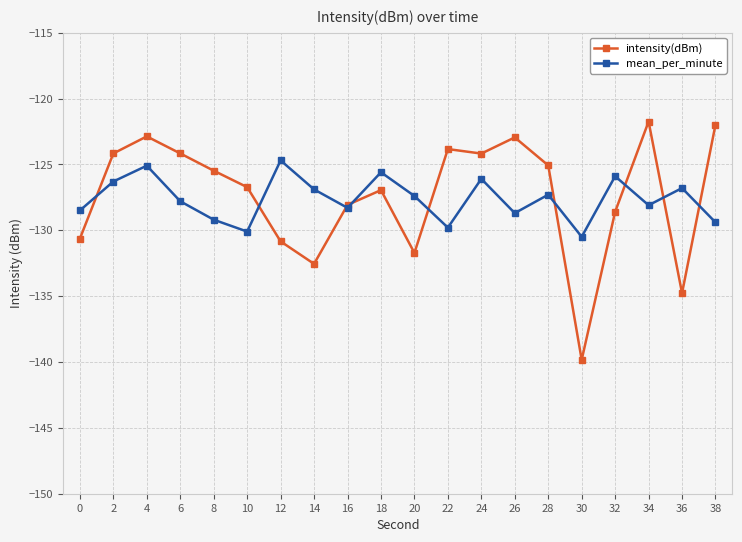

What is the total value across all series at 32?

-254.5